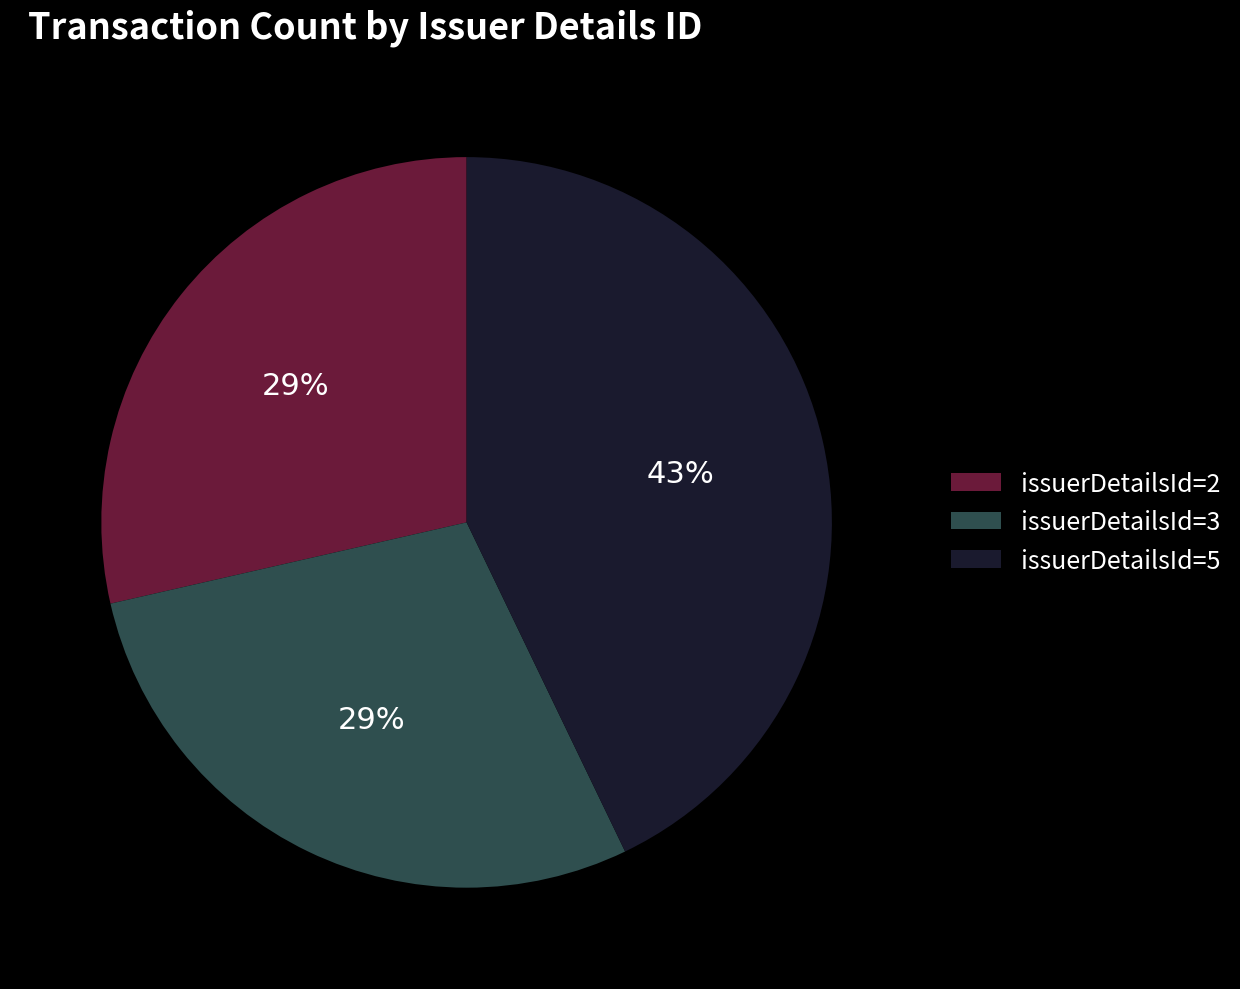

What percentage is the issuerDetailsId=2 slice, to the nearest percent?

29%